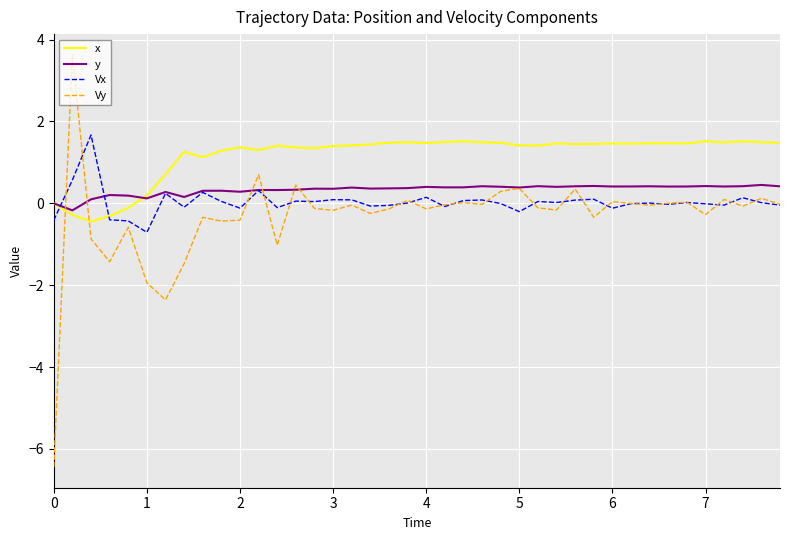

What is the maximum value shown in the chart?

3.6